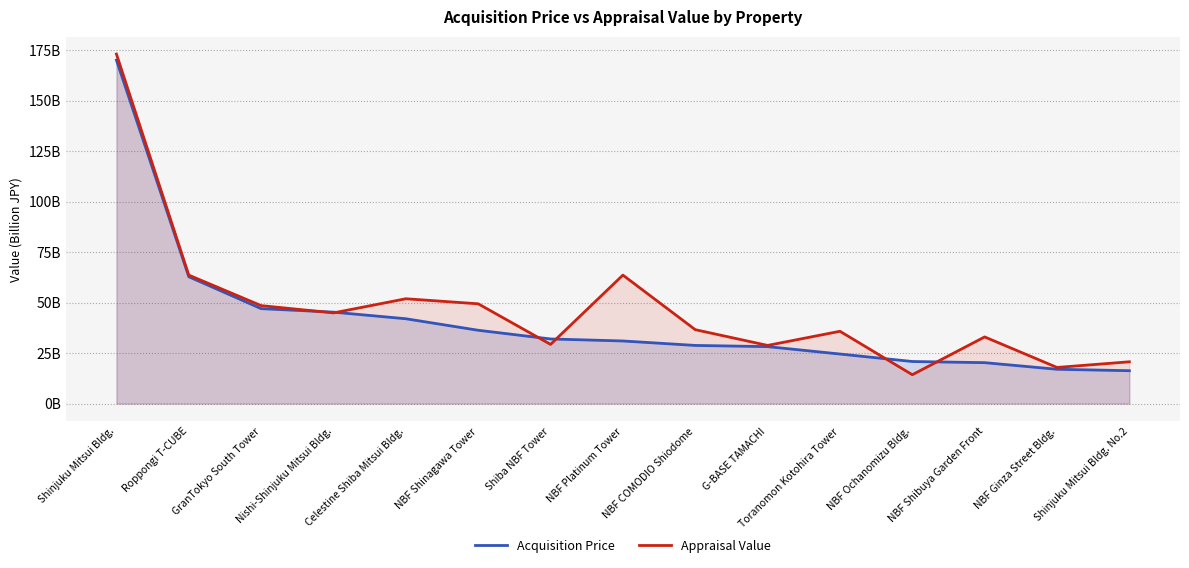

At which category is the sum across all series the highest?

Shinjuku Mitsui Bldg.